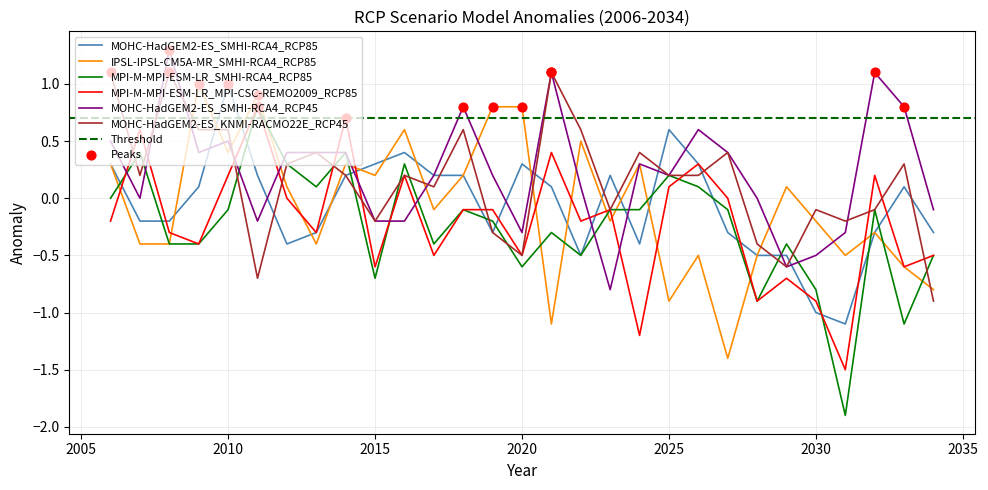

At how many categories does at least one series exceed 0?

25